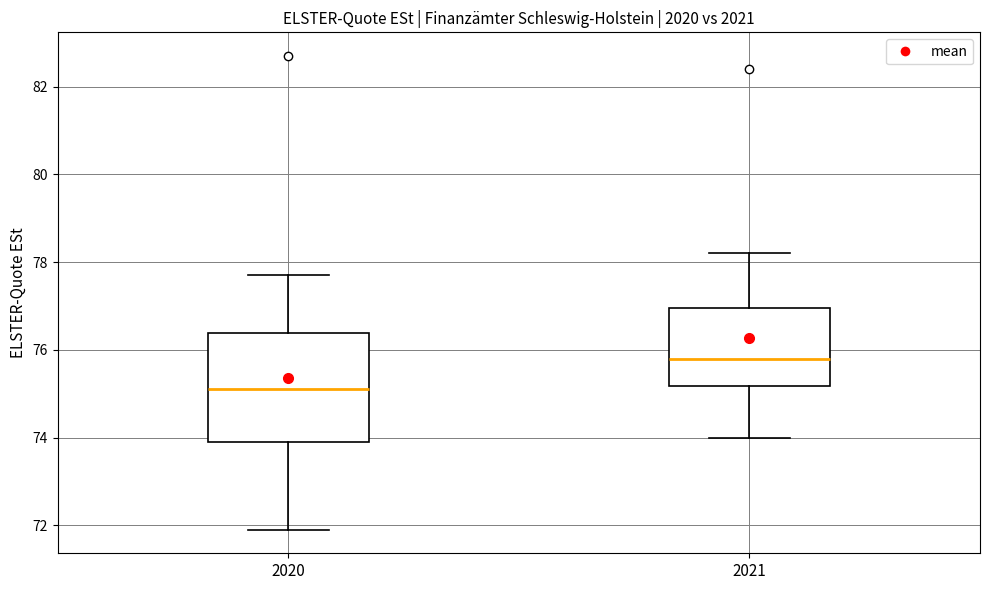

Reading left to right, transcribe this box plot: for each box, give where its median line is, the range the box spans, and where its two whiskers end, as read against the y-axis. The values are not printed on the chart, so give them approximately, as read against the axis.

2020: median 75.2, box 74.0 to 76.4, whiskers 72.0 to 77.8
2021: median 75.8, box 75.2 to 77.0, whiskers 74.0 to 78.2